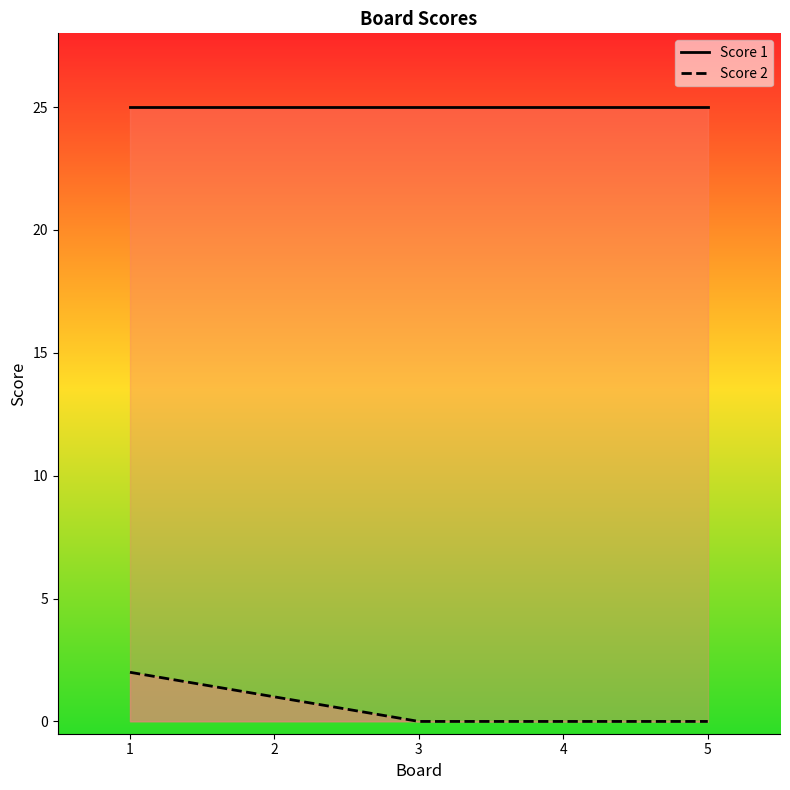

Which series has the largest total across all categories?

Score 1